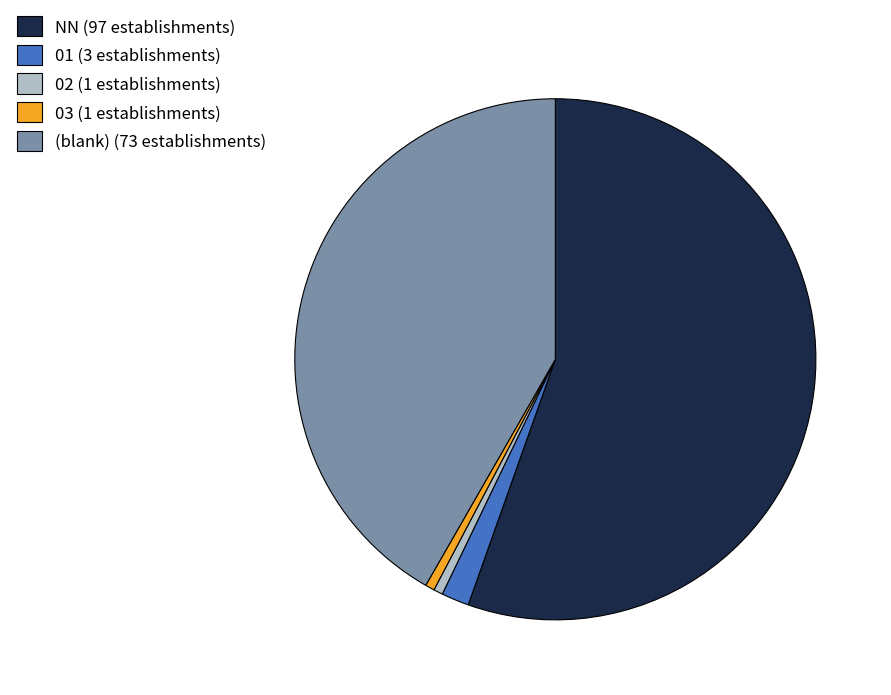

True or false: NN (97 establishments) accounts for 55% of the total.

True